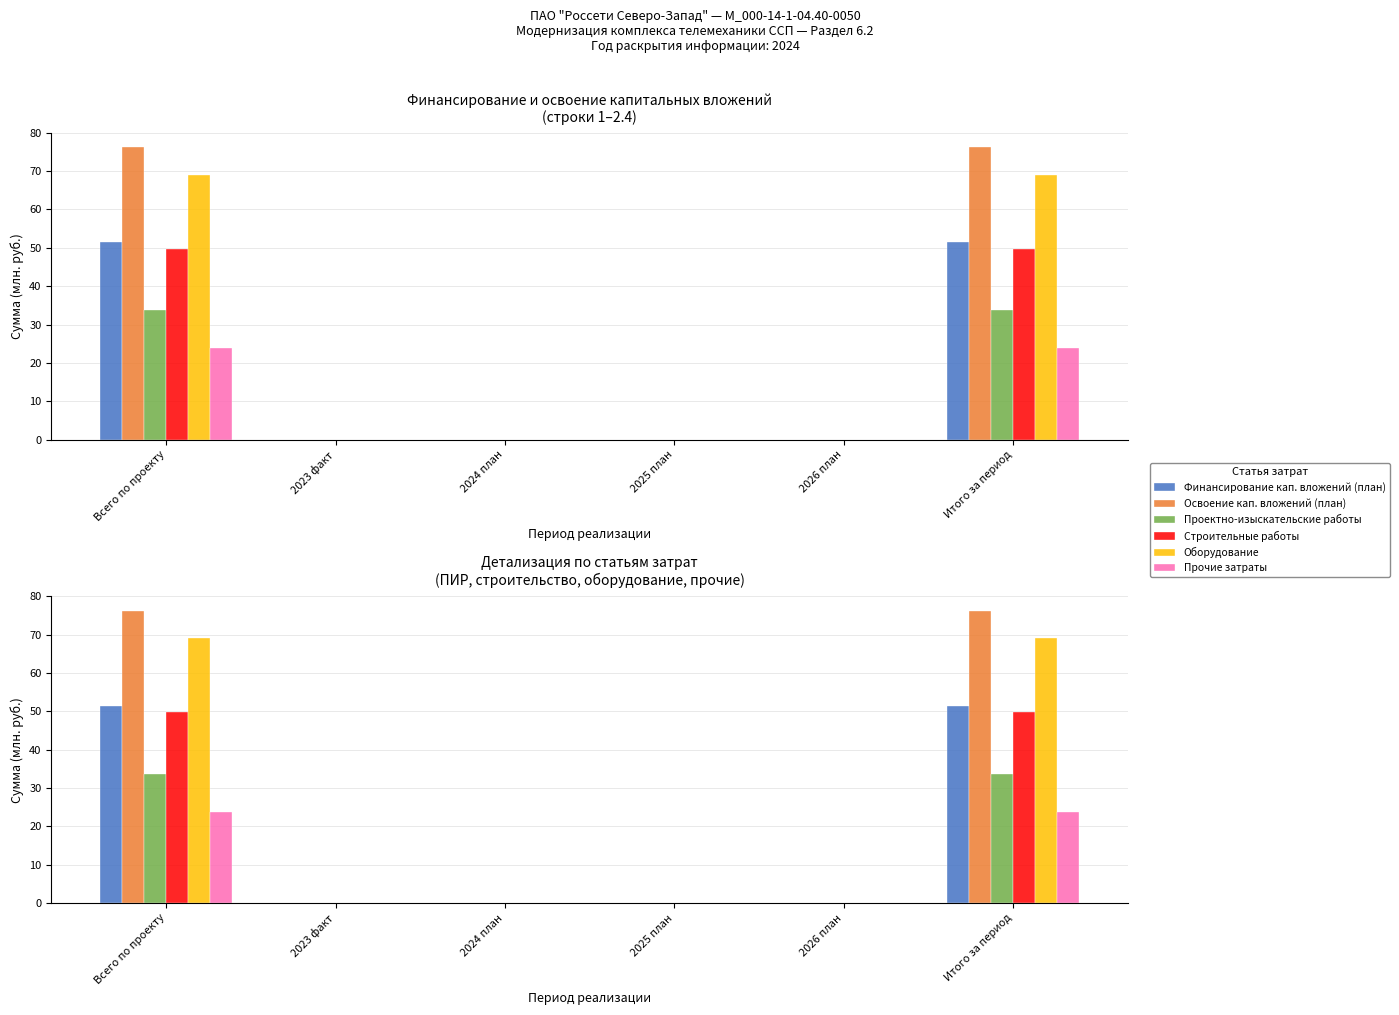

How many positive values does the Финансирование кап. вложений (план) series have?

2